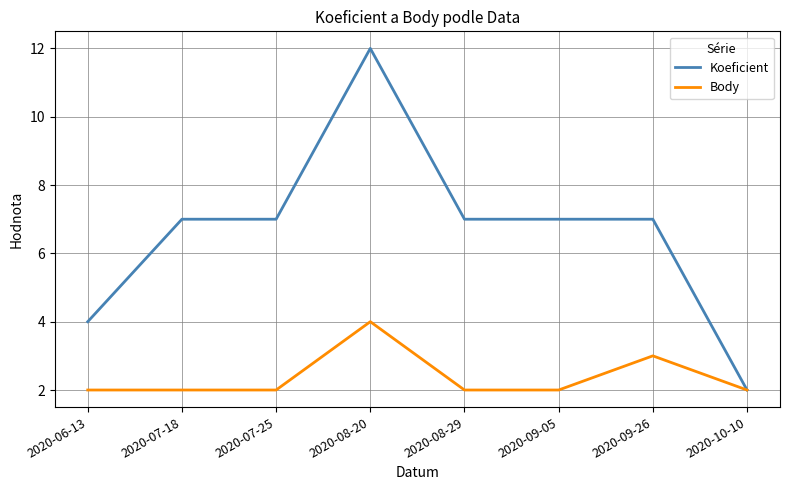

Rank the series by their maximum value, from lowest to highest.

Body, Koeficient